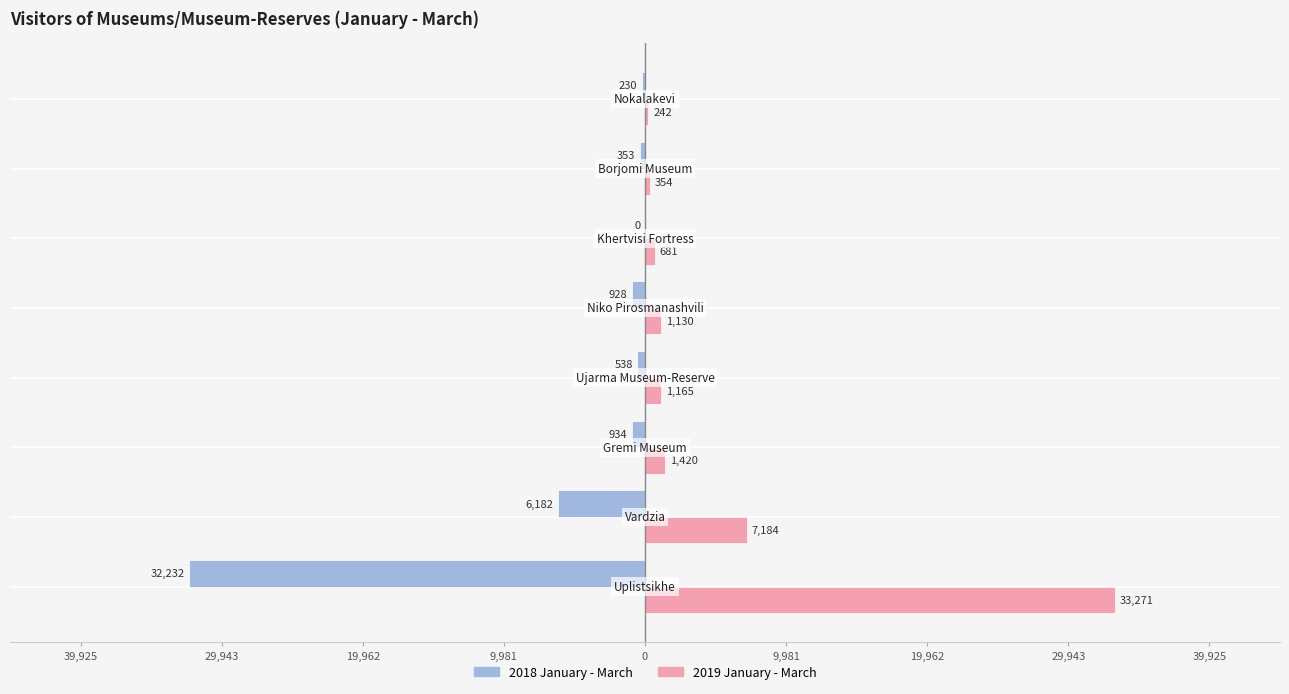

What are all the series names shown in the legend?

2018 January - March, 2019 January - March